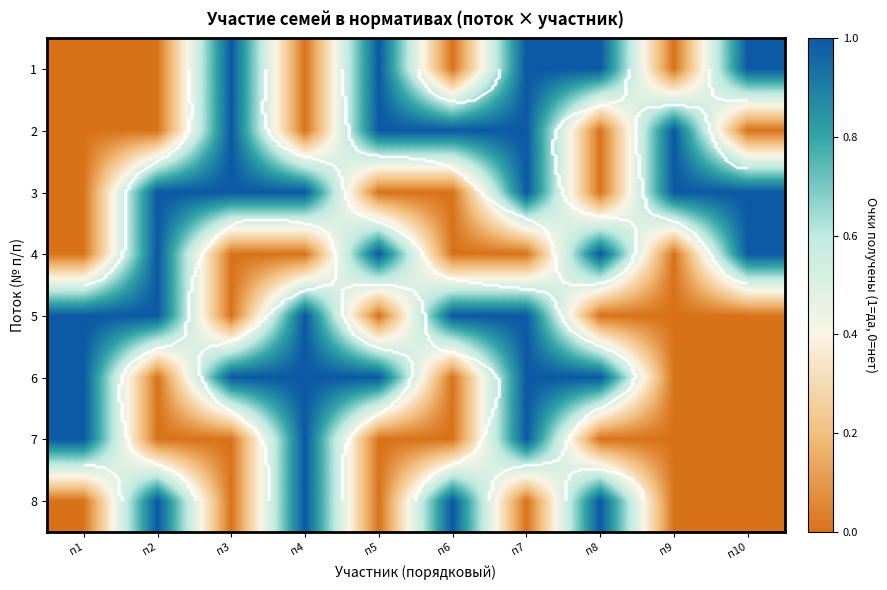

How many data points in 2 are less than 1?

5